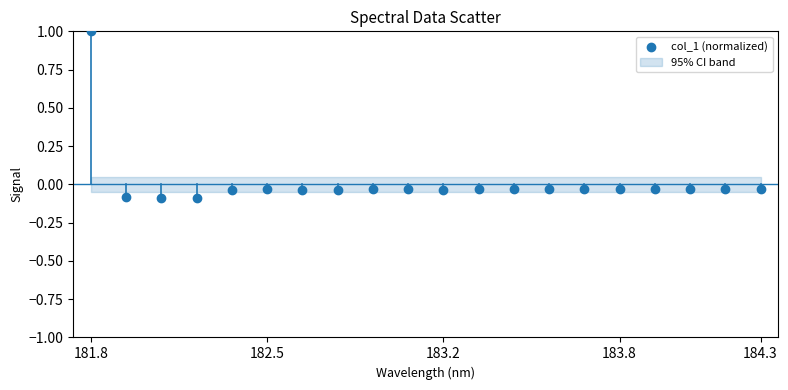

What is the range of Y values (max minus min)?

1.1